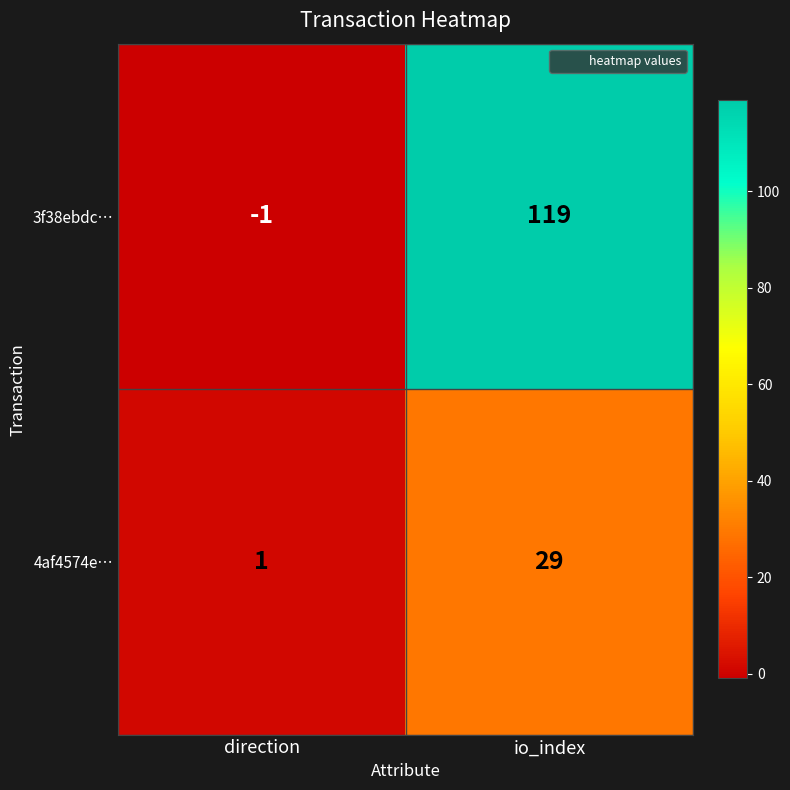

What is the sum of the 3f38ebdc… values at io_index and direction?

118